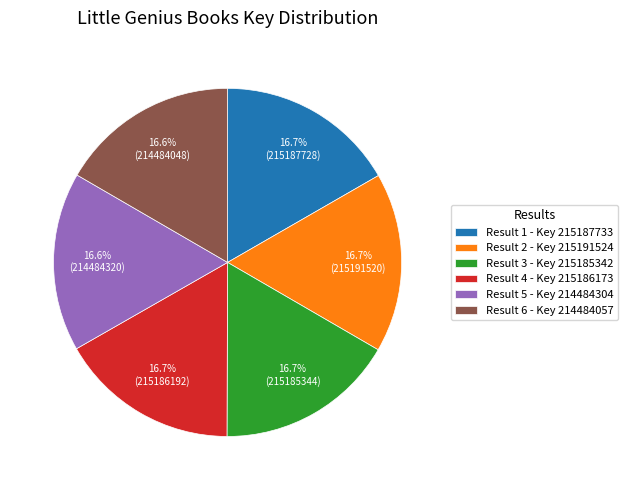

Combined, do Result 4 - Key 215186173 and Result 3 - Key 215185342 account for over 50%?

No